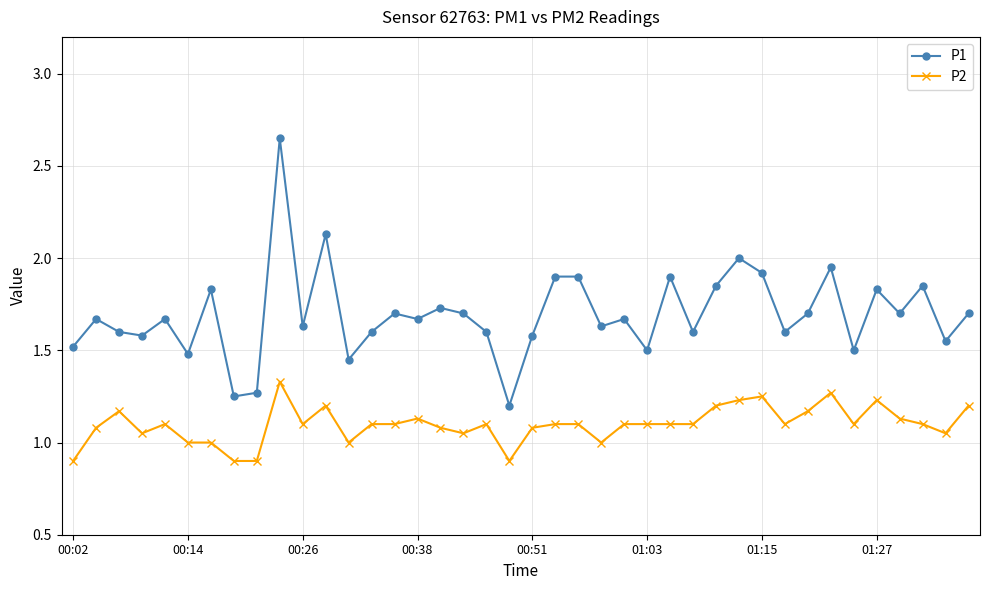

Which series has the largest total across all categories?

P1